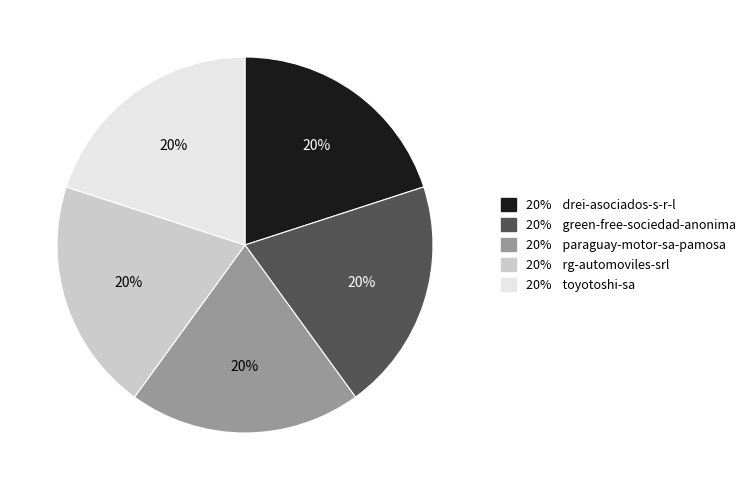

How many slices are in this pie chart?

5